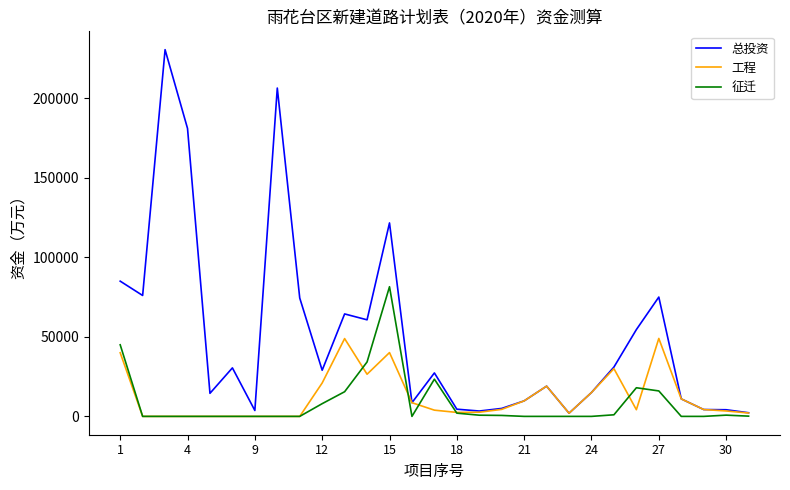

What is the maximum value shown in the chart?

230500